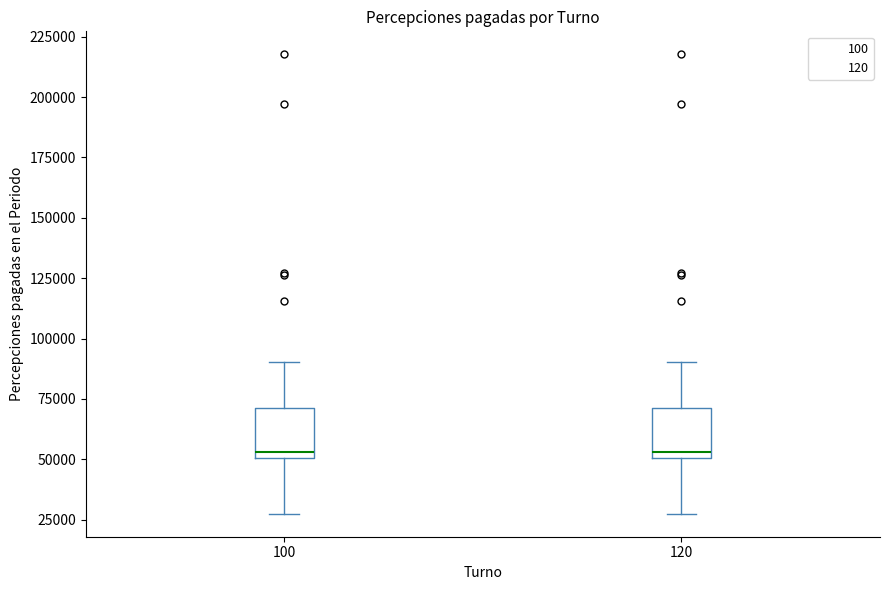

Where does the lower whisker of the box at x = 100 end on the y-axis? The values are not printed on the chart, so give them approximately, as read against the axis.

25000